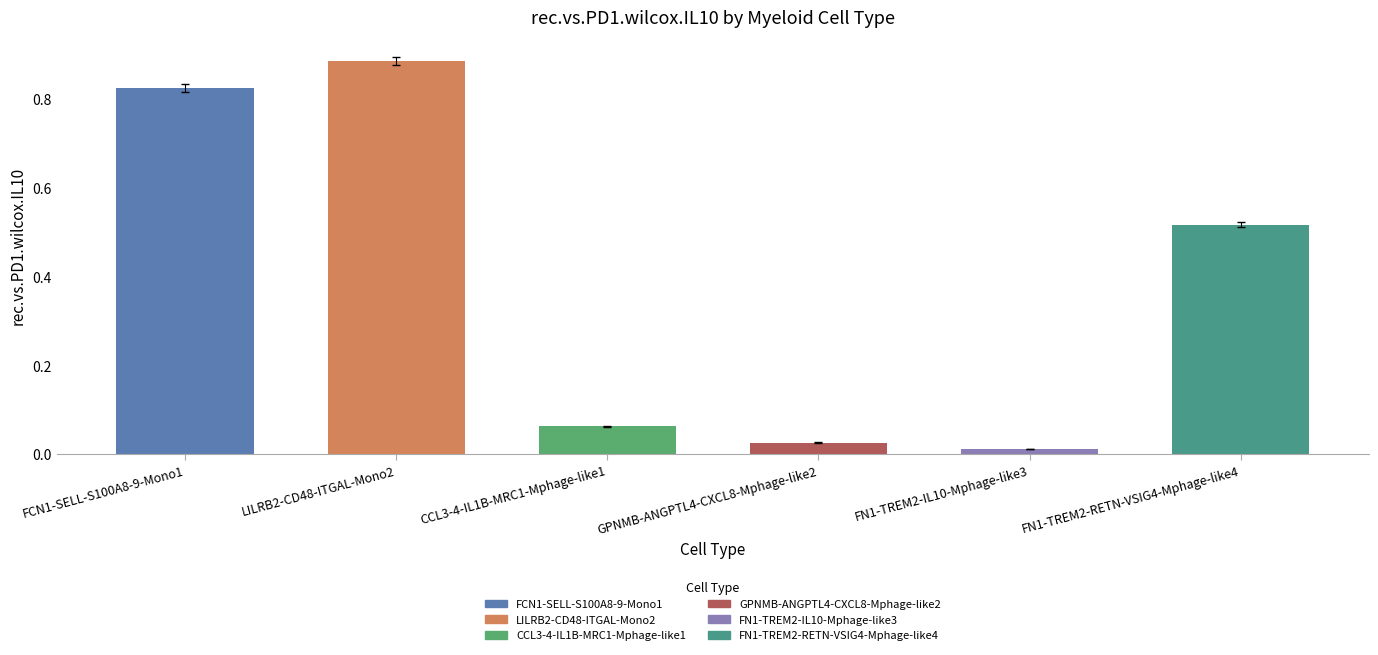

Does the chart contain stacked bars?

No